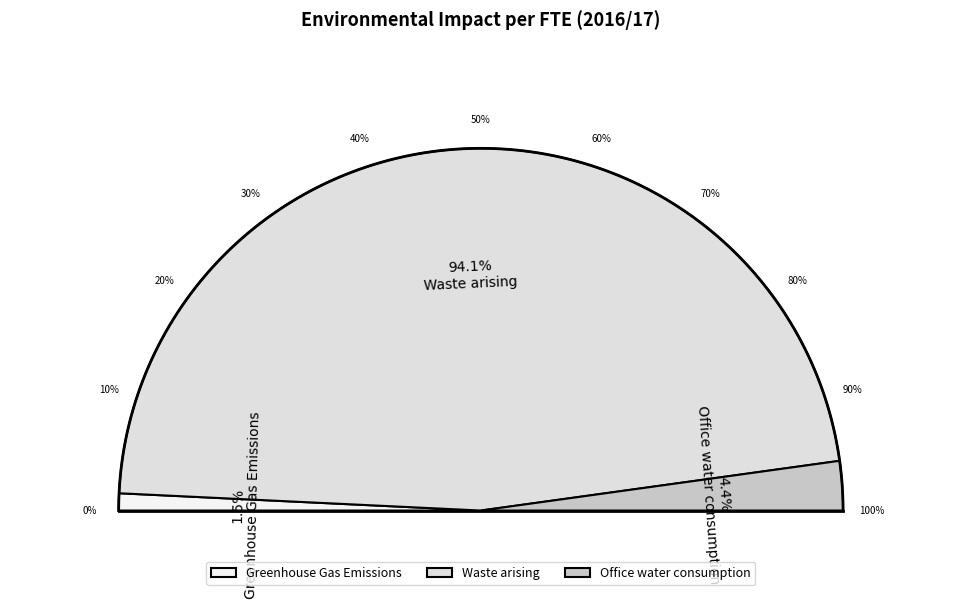

To the nearest percent, what percentage of the pie is Waste arising?

94%